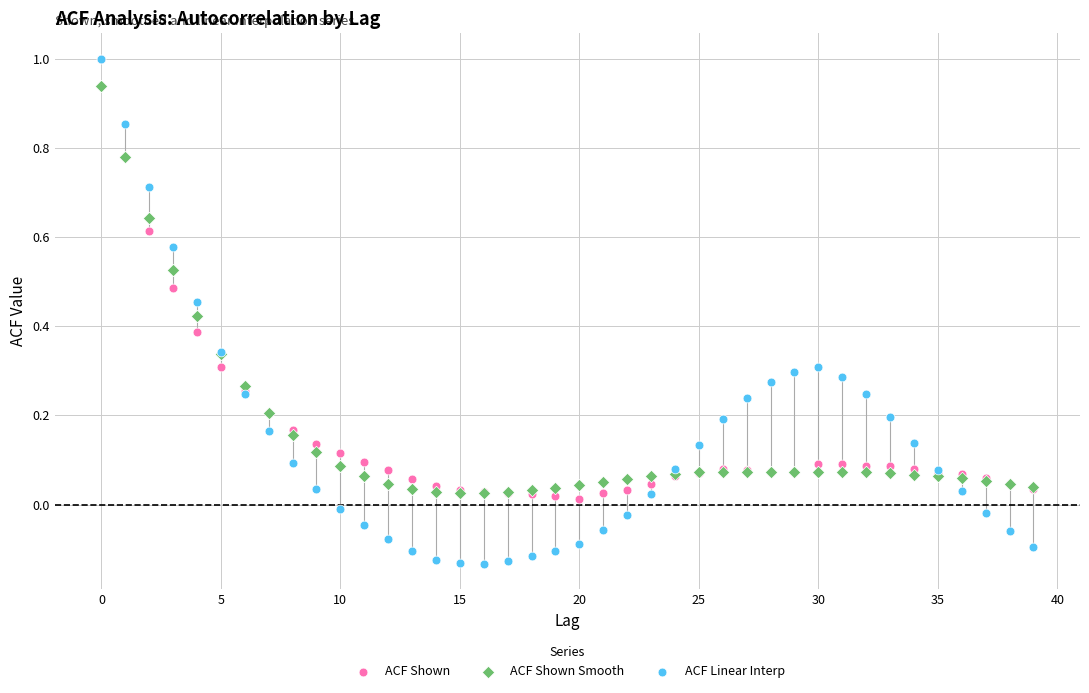

What are all the series names shown in the legend?

ACF Shown, ACF Shown Smooth, ACF Linear Interp